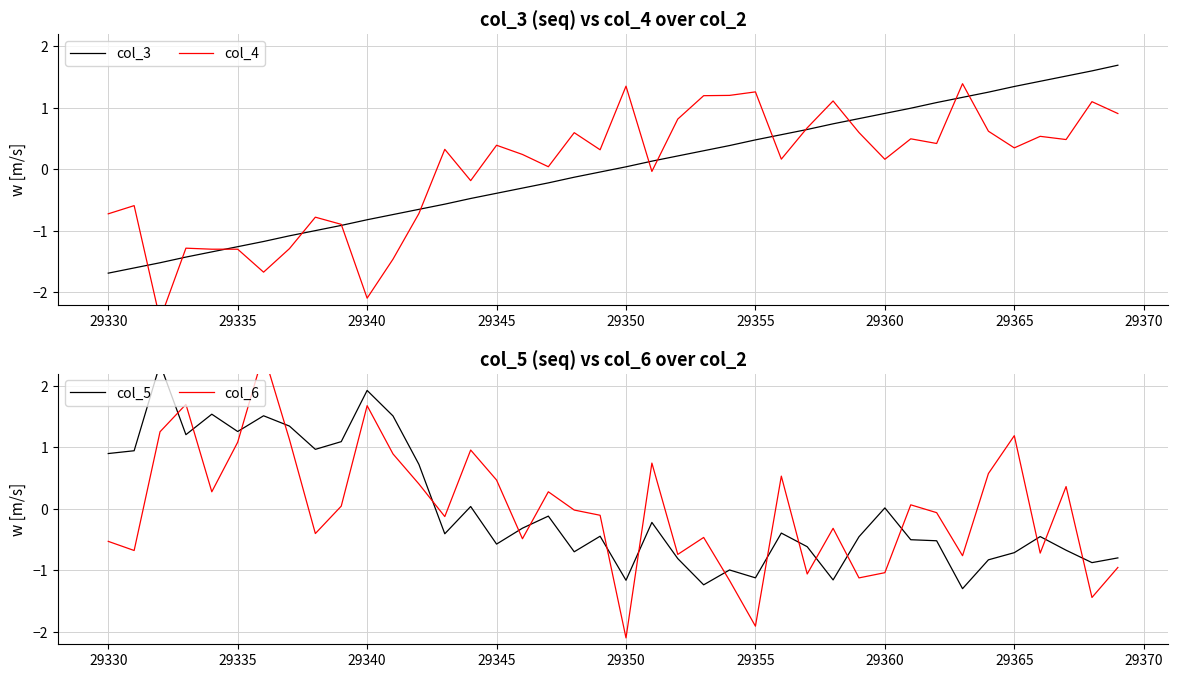

Which series ends up on top after the final intersection of col_3 and col_6?

col_3